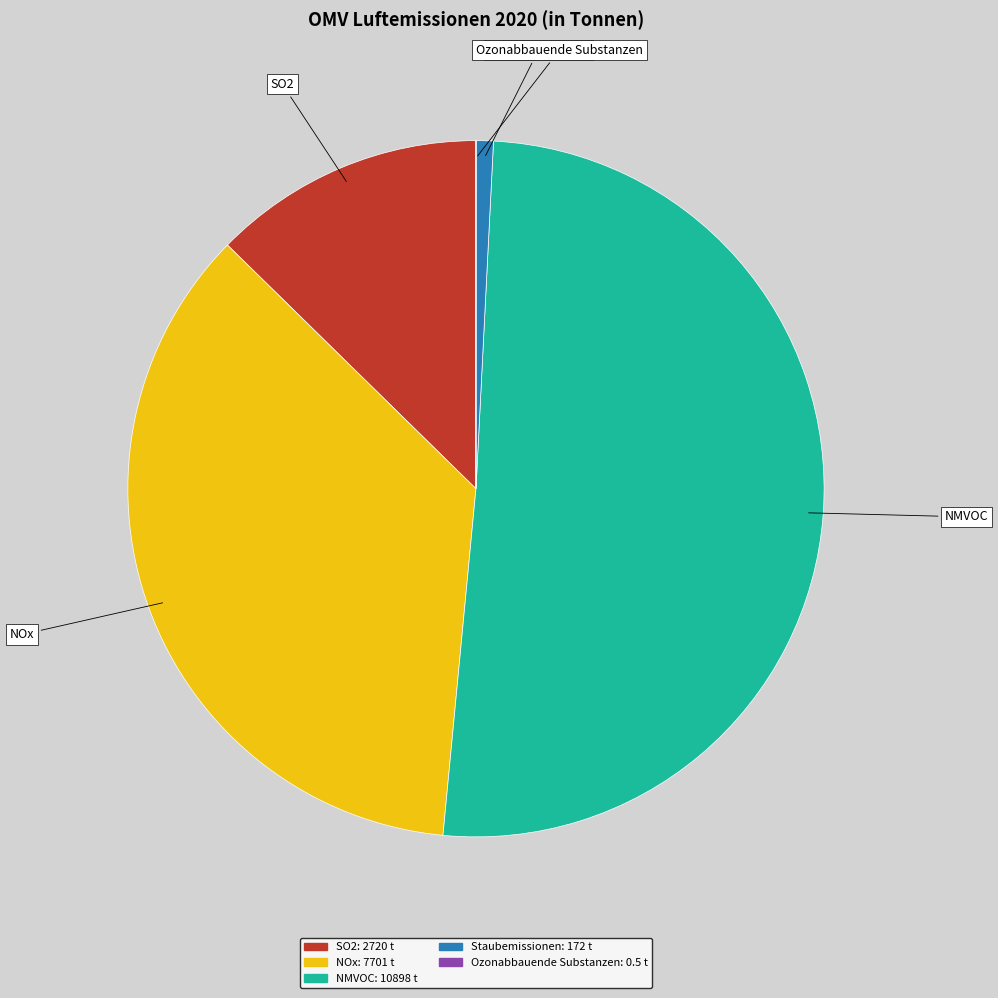

Is Staubemissionen the majority of the pie?

No